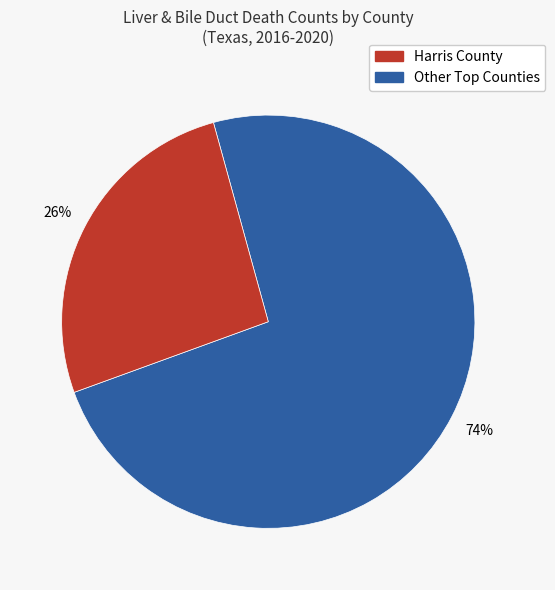

Does any single category account for the majority?

Yes